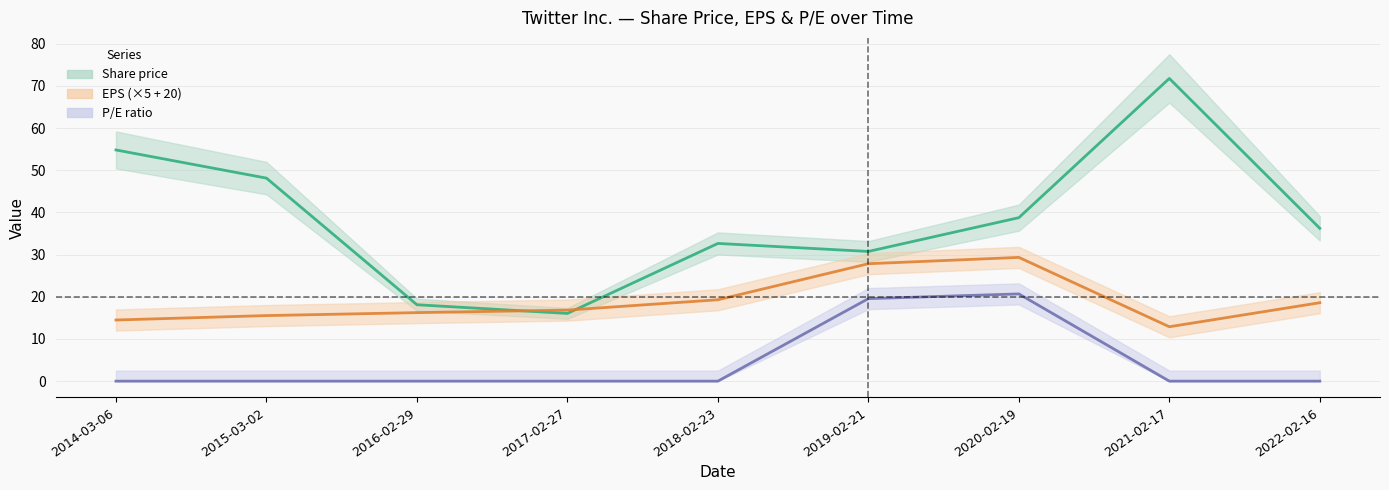

Read the Share price value at 2017-02-27.

16.1